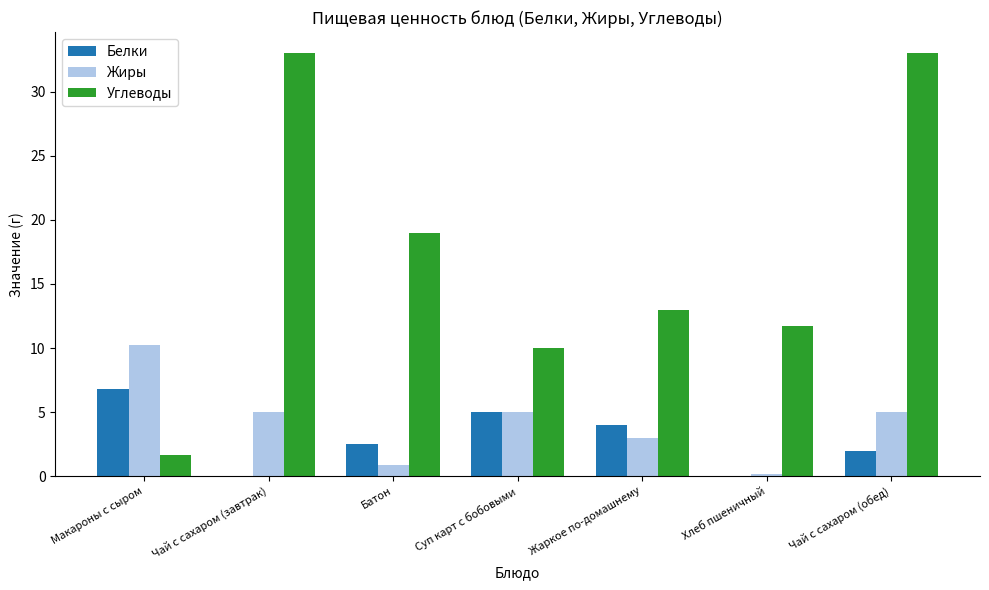

What are all the series names shown in the legend?

Белки, Жиры, Углеводы